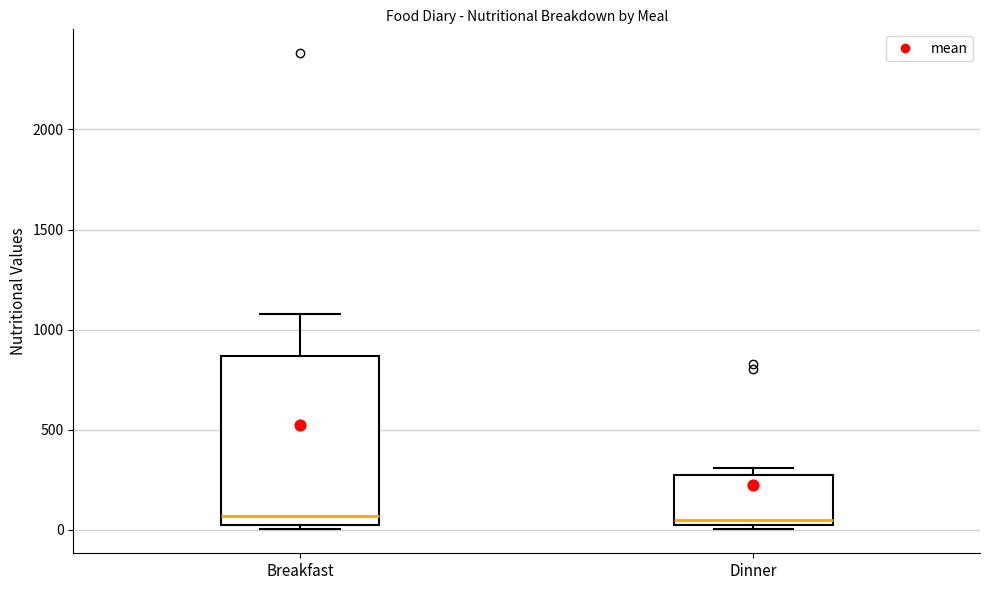

Where does the upper whisker of the box for Breakfast end on the y-axis? The values are not printed on the chart, so give them approximately, as read against the axis.

1100